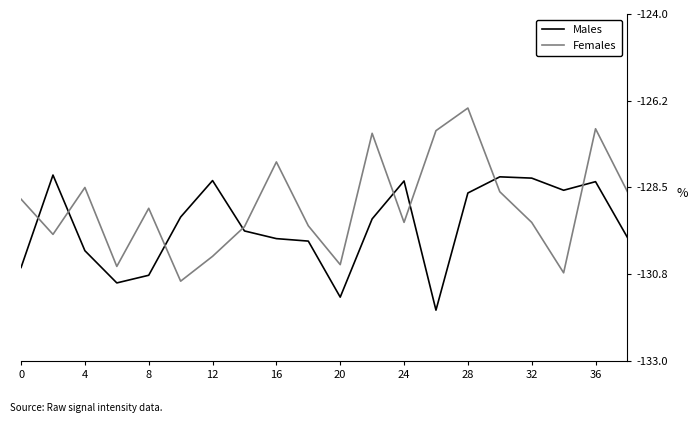

What is the minimum value shown in the chart?

-131.7